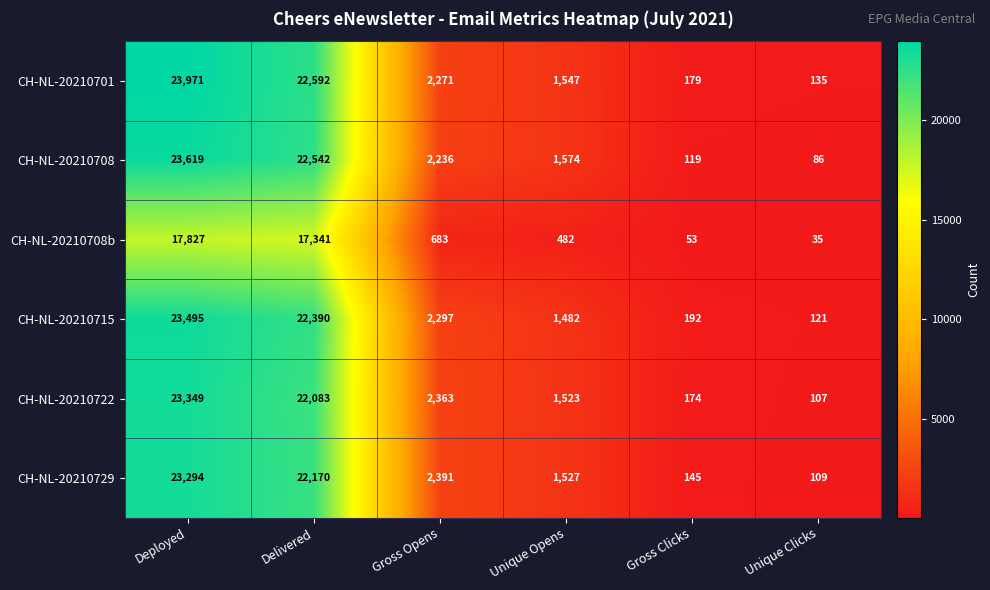

At which category is the sum across all series the highest?

Deployed